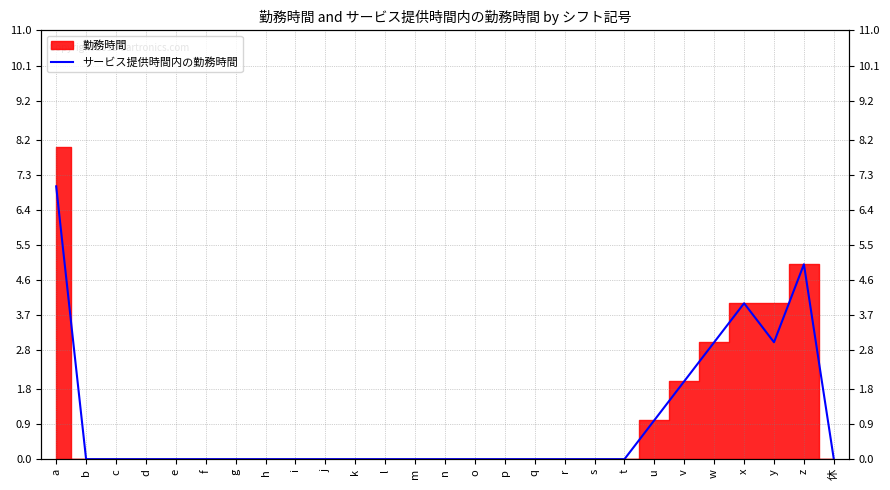

How many points are higher than both their immediate neighbors (excluding endpoints)?

2